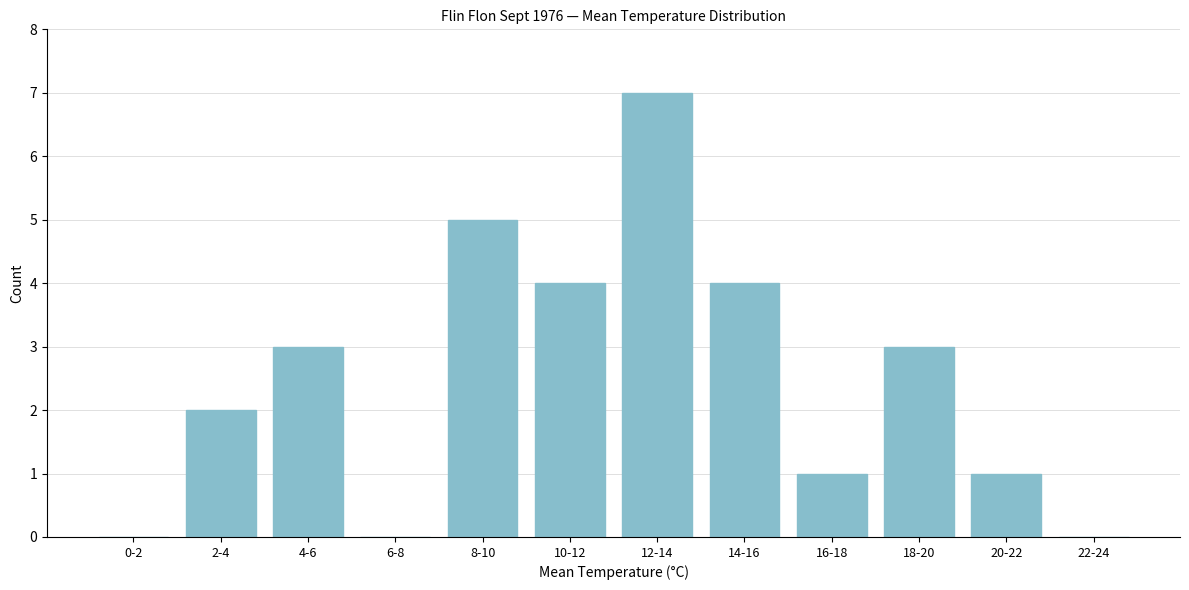

Reading left to right, list all the values displayed in this chart.

0-2=0	2-4=2	4-6=3	6-8=0	8-10=5	10-12=4	12-14=7	14-16=4	16-18=1	18-20=3	20-22=1	22-24=0